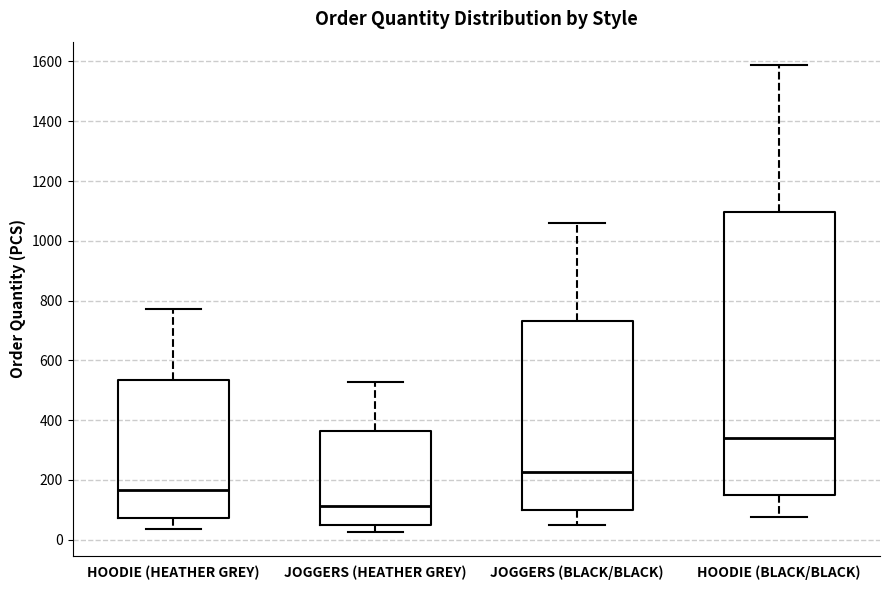

Where does the upper whisker of the box for JOGGERS (HEATHER GREY) end on the y-axis? The values are not printed on the chart, so give them approximately, as read against the axis.

520